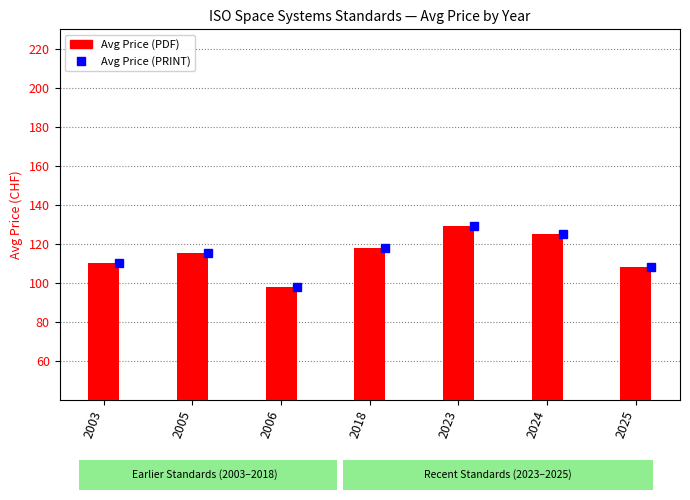

What is the difference between the Avg Price (PDF) values at 2024 and 2023?

4.3